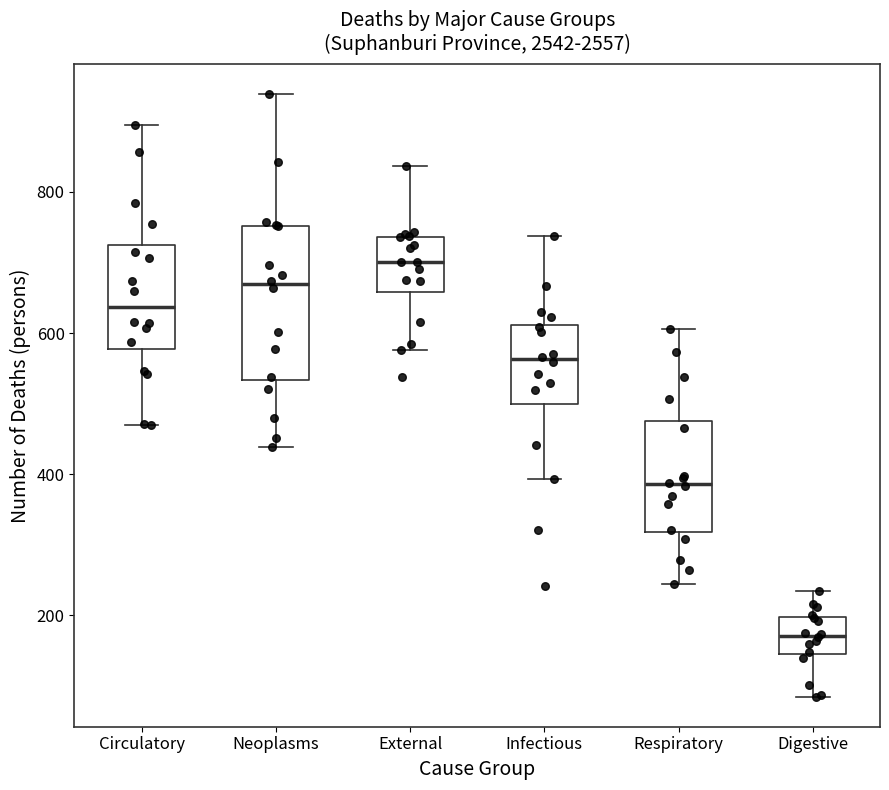

Which box's median line is the highest?

External